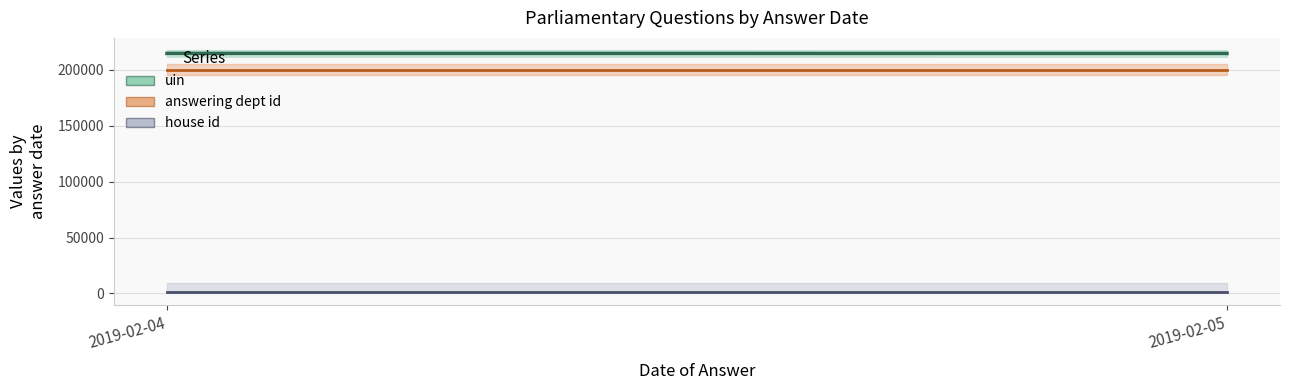

What is the value of the house id point at the 2nd from the left?

1000.0